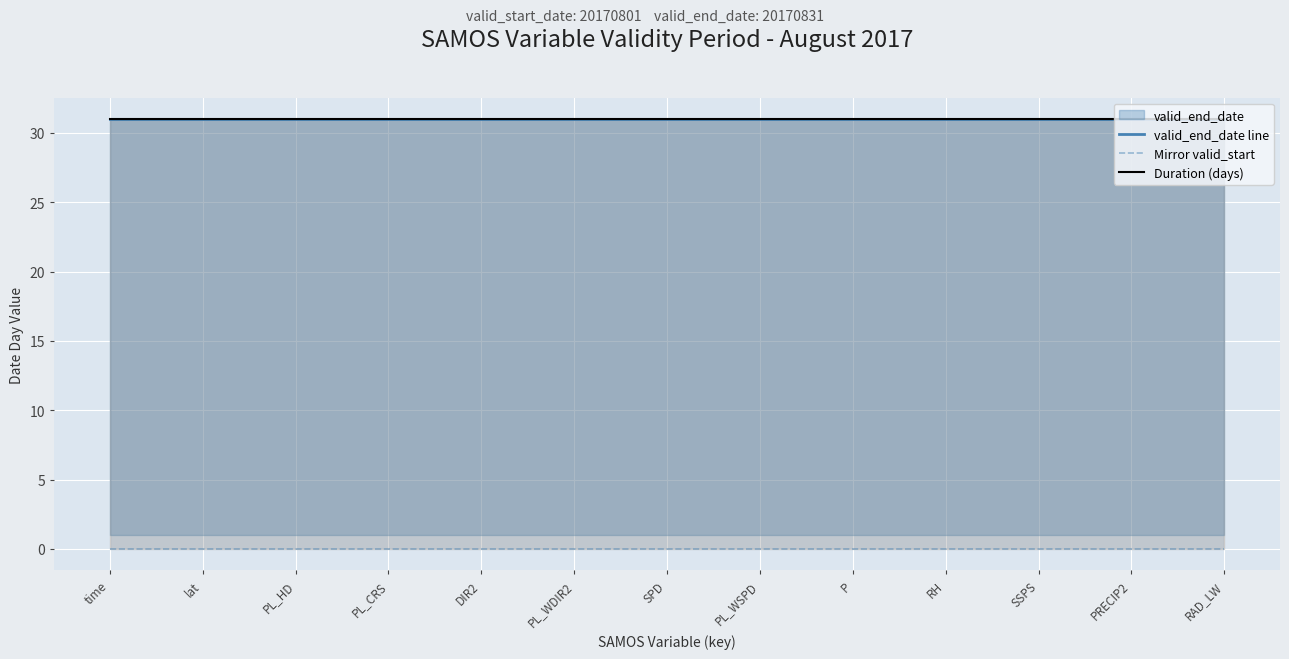

What is the highest value of the valid_end_date line series?

31